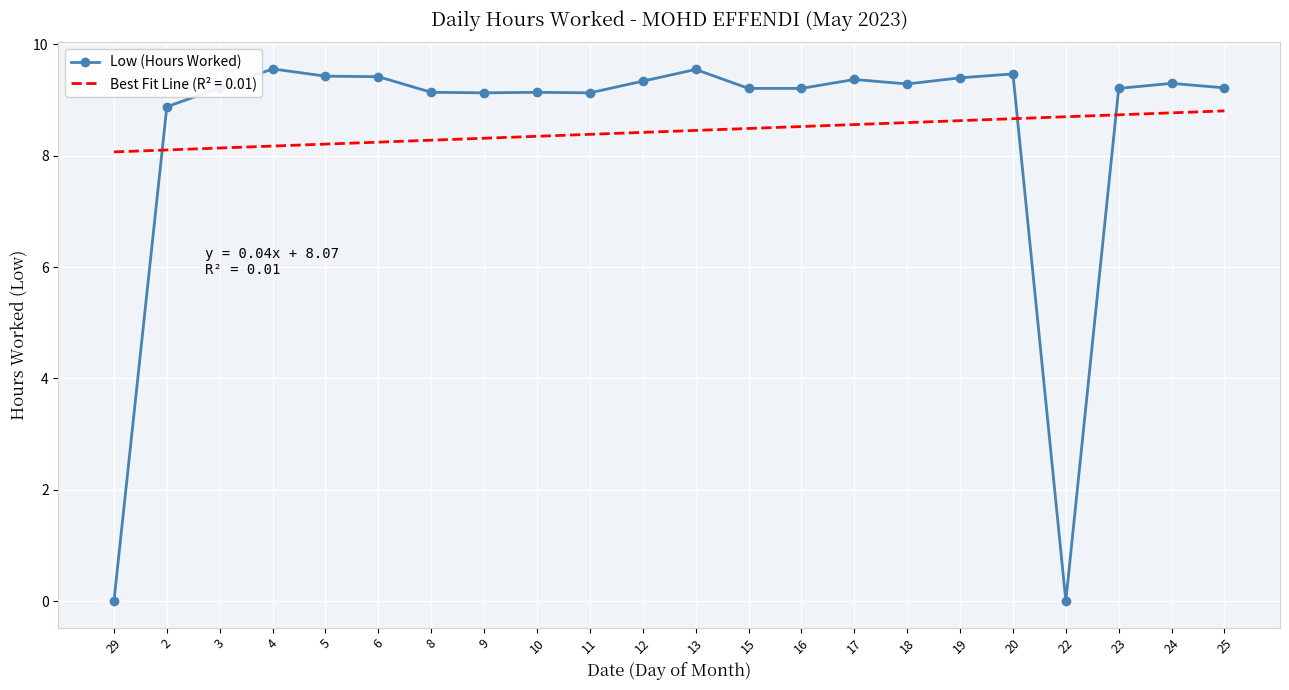

At 20, list the series in order from largest to smallest.

Low (Hours Worked), Best Fit Line (R² = 0.01)